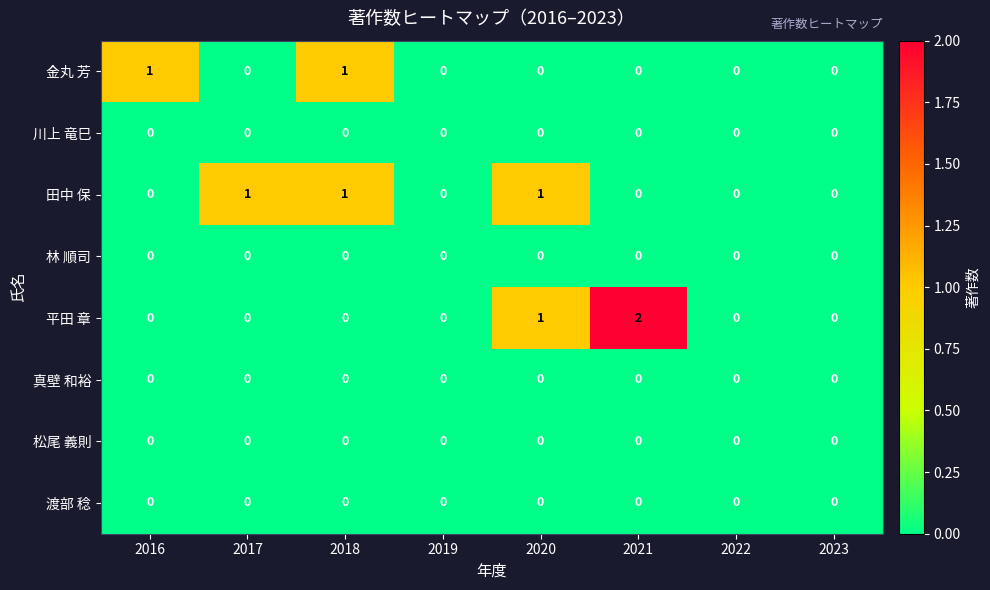

Which series has the widest spread of values?

平田 章